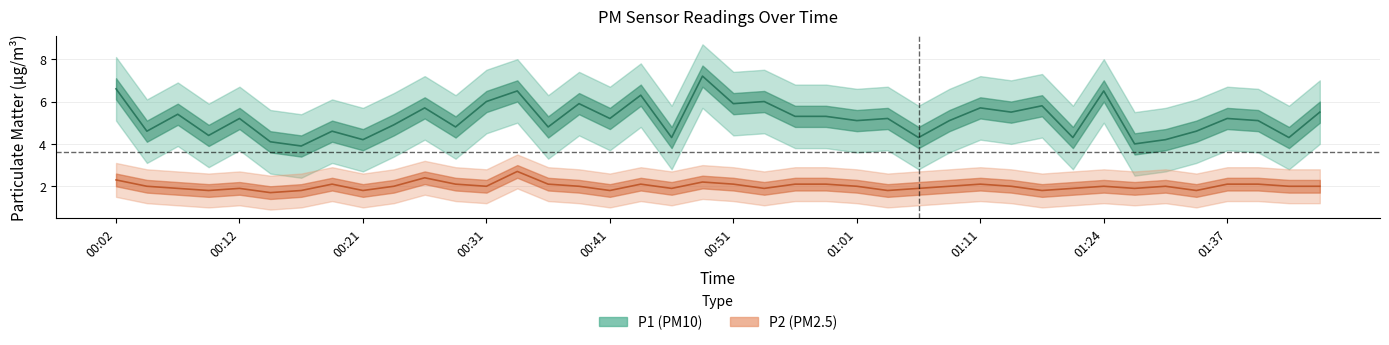

List the series in order of their overall mean, highest first.

P1, P2